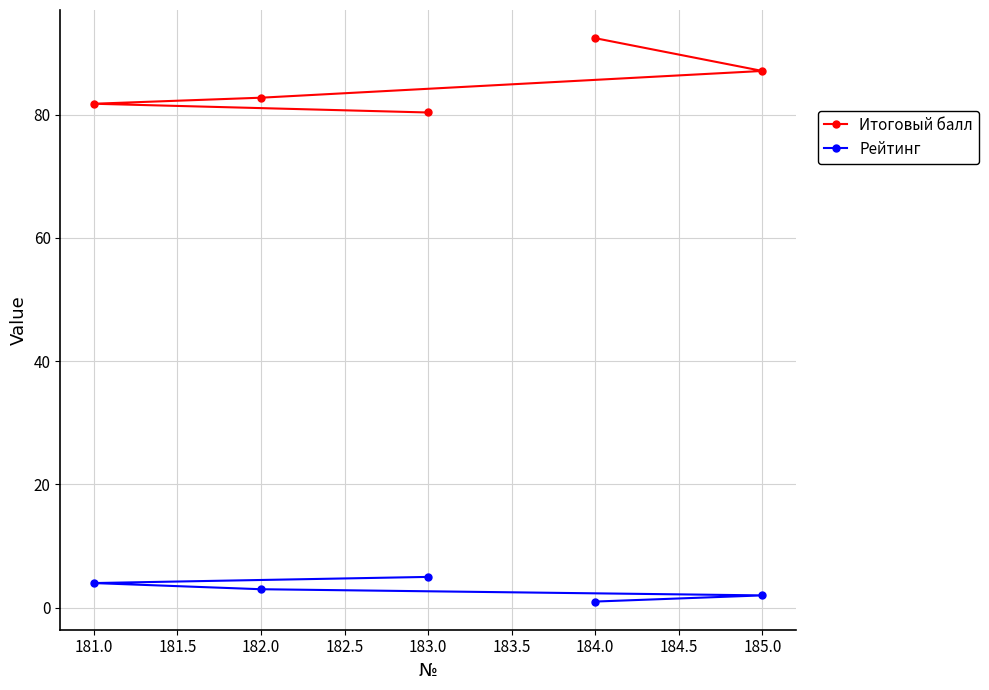

At which label does Итоговый балл reach its minimum?

183.0